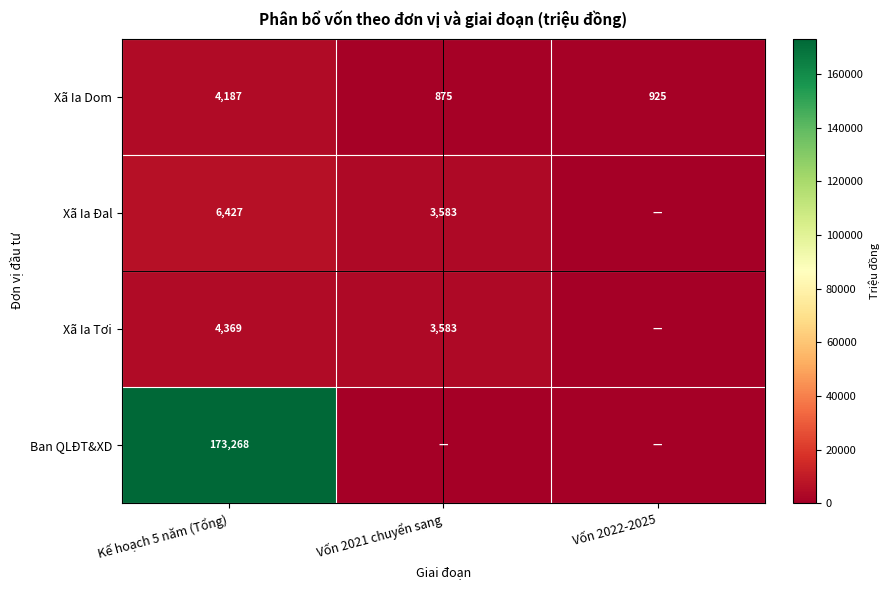

Rank the series at Kế hoạch 5 năm (Tổng) from lowest to highest value.

Xã Ia Dom, Xã Ia Tơi, Xã Ia Đal, Ban QLĐT&XD